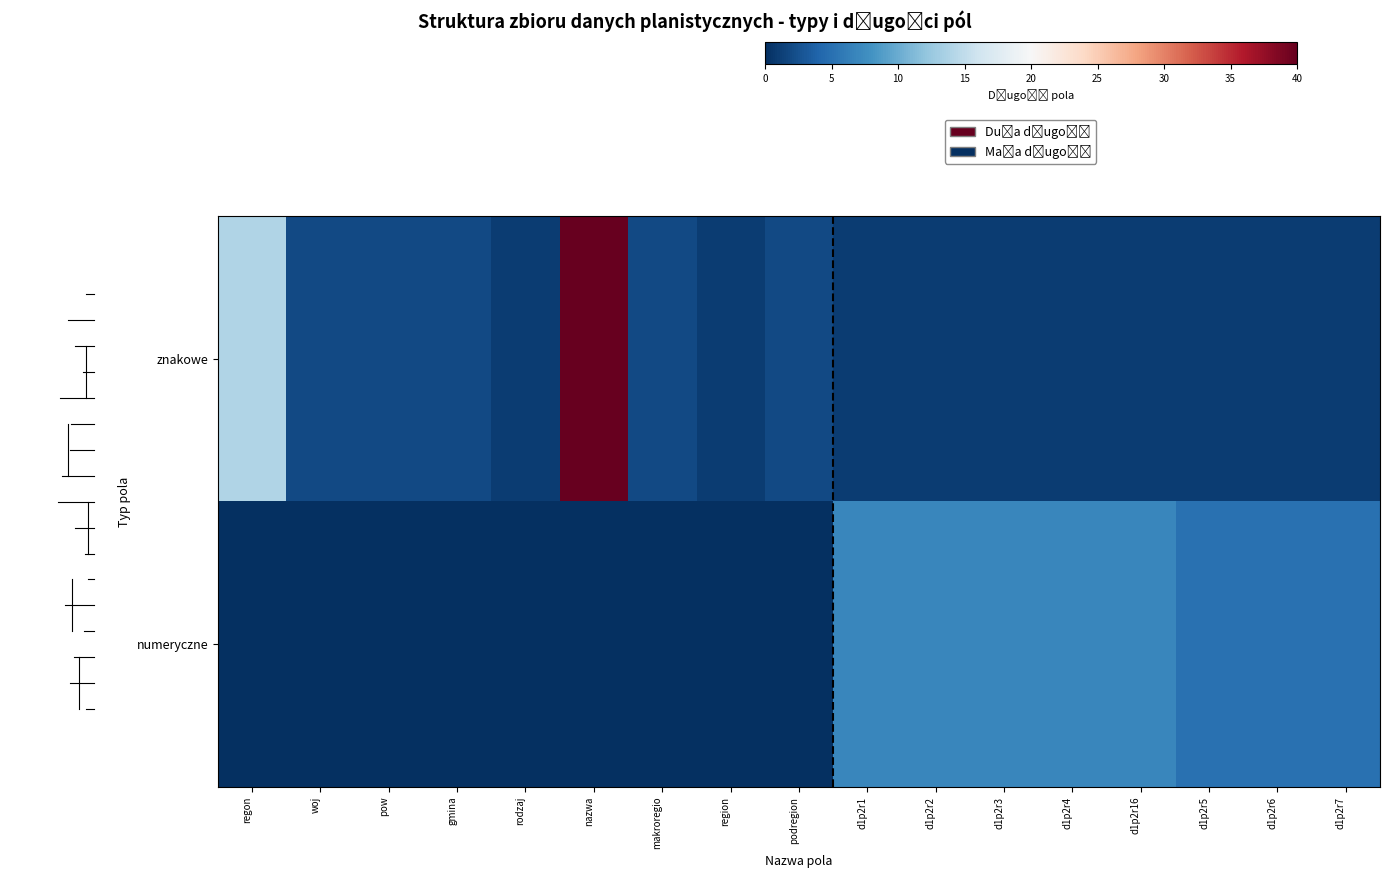

Which category has the highest value across all series?

nazwa